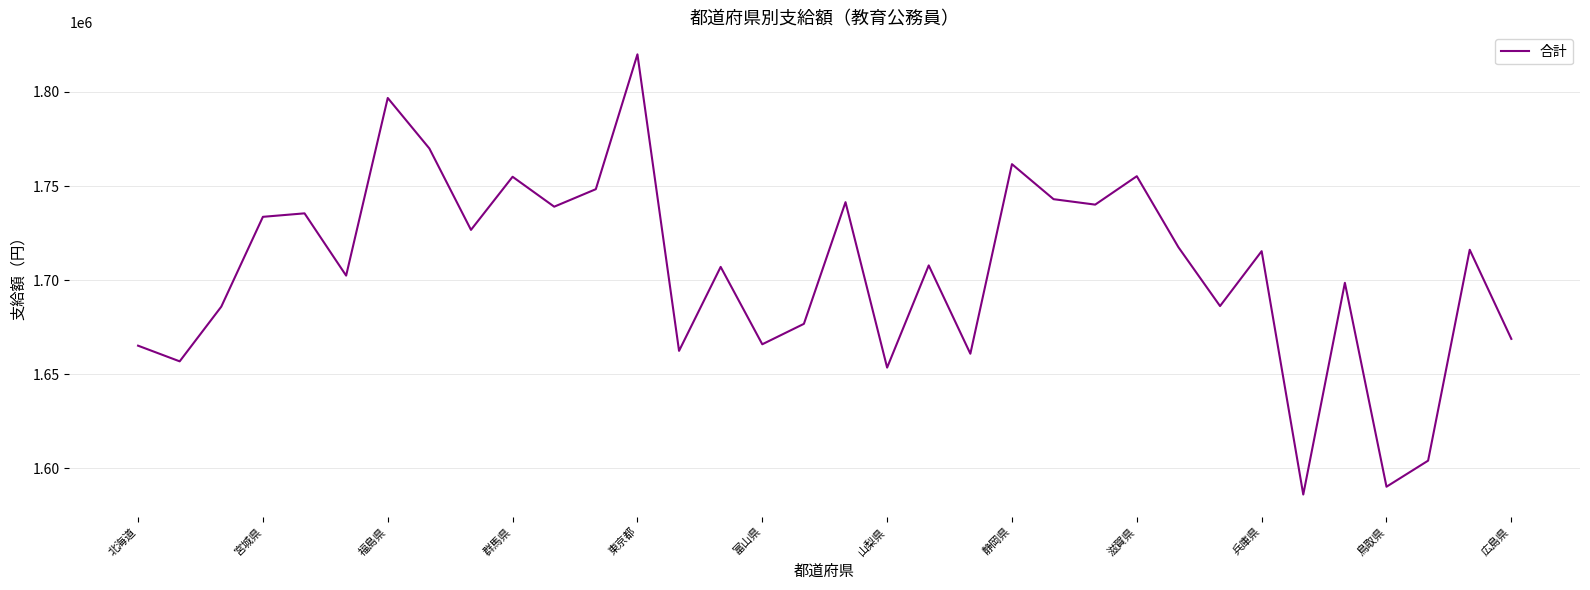

What is the maximum value shown in the chart?

1819928